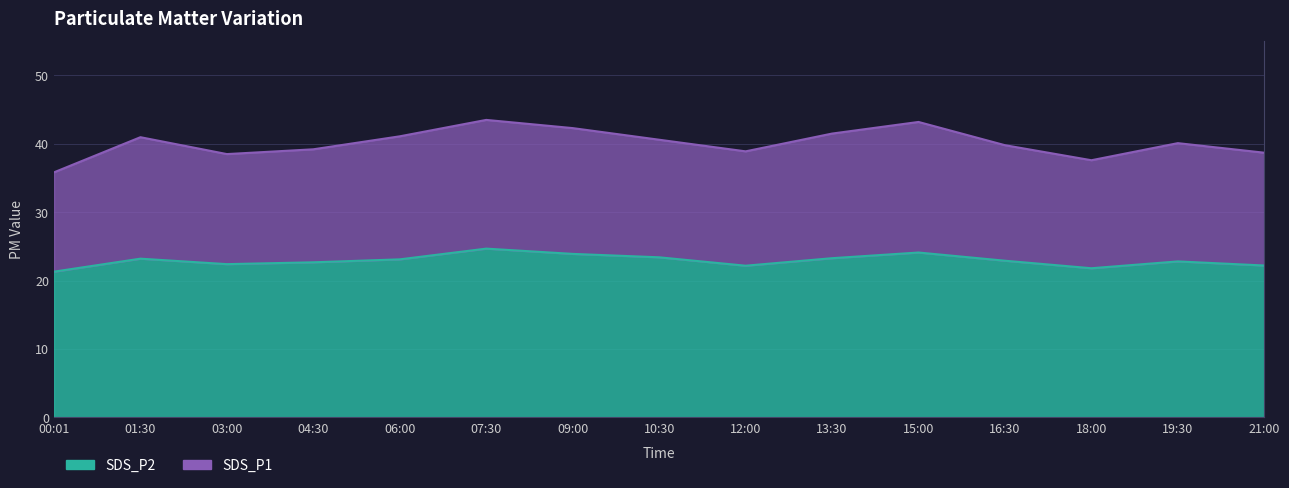

List the series in order of their peak value, lowest first.

SDS_P2, SDS_P1